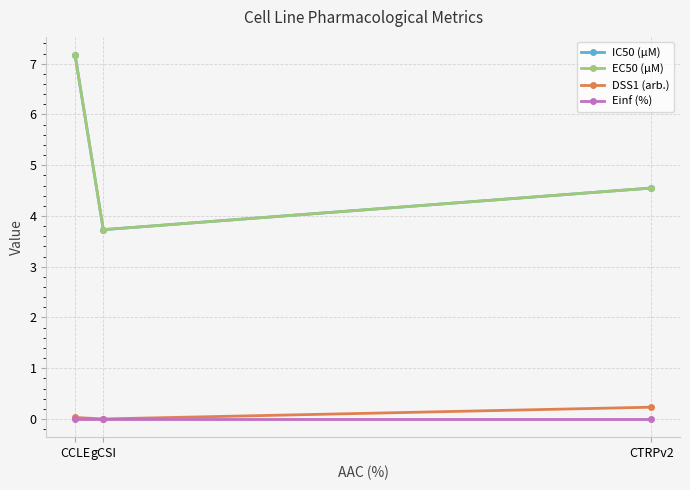

What is the total value across all series at CTRPv2?

9.3